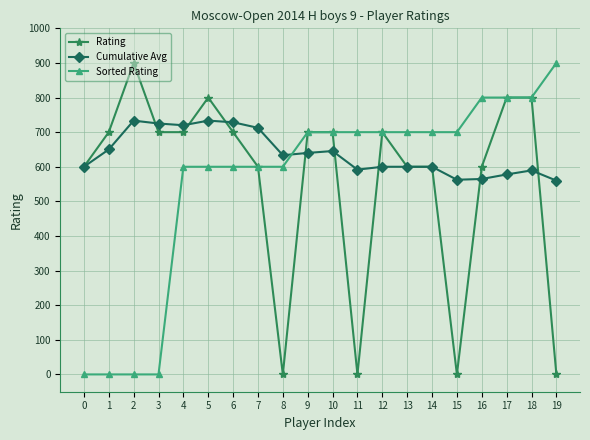

What is the difference between the maximum and minimum values in the Sorted Rating series?

900.0